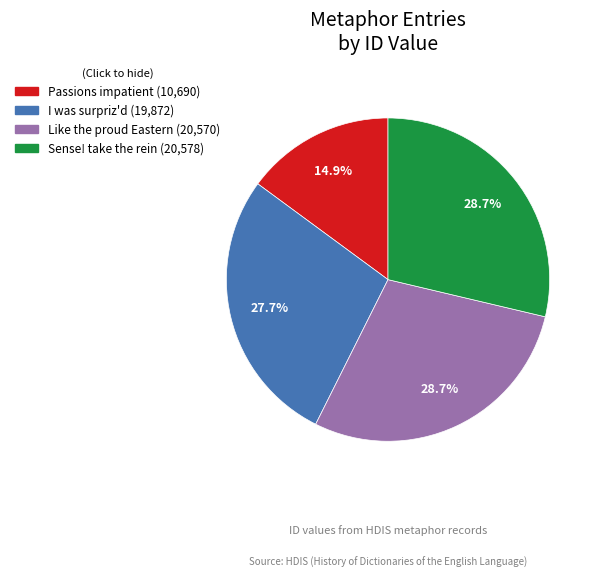

Which category has the smallest portion of the pie?

Passions impatient (10,690)